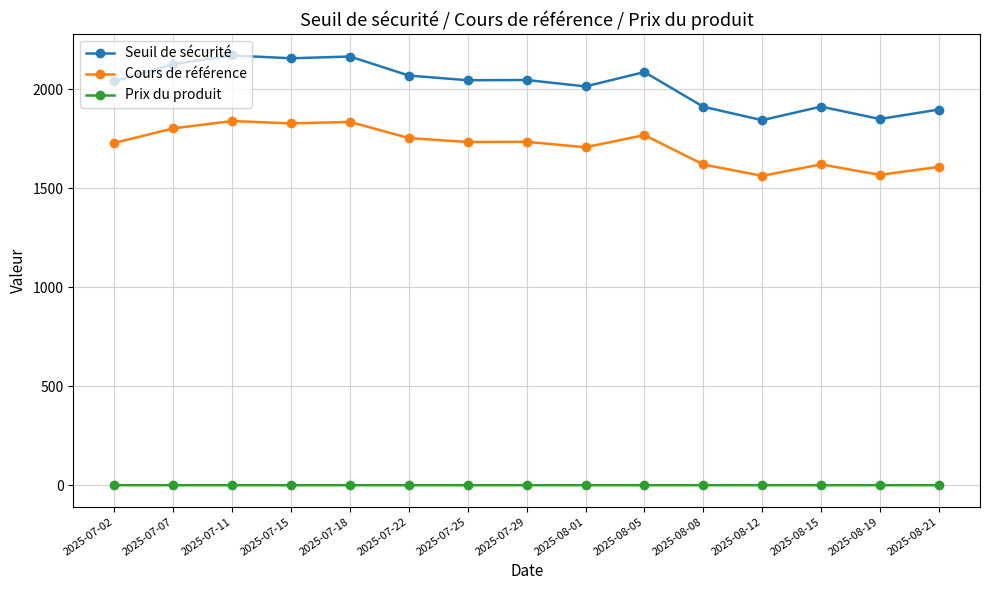

Rank the series by their maximum value, from lowest to highest.

Prix du produit, Cours de référence, Seuil de sécurité